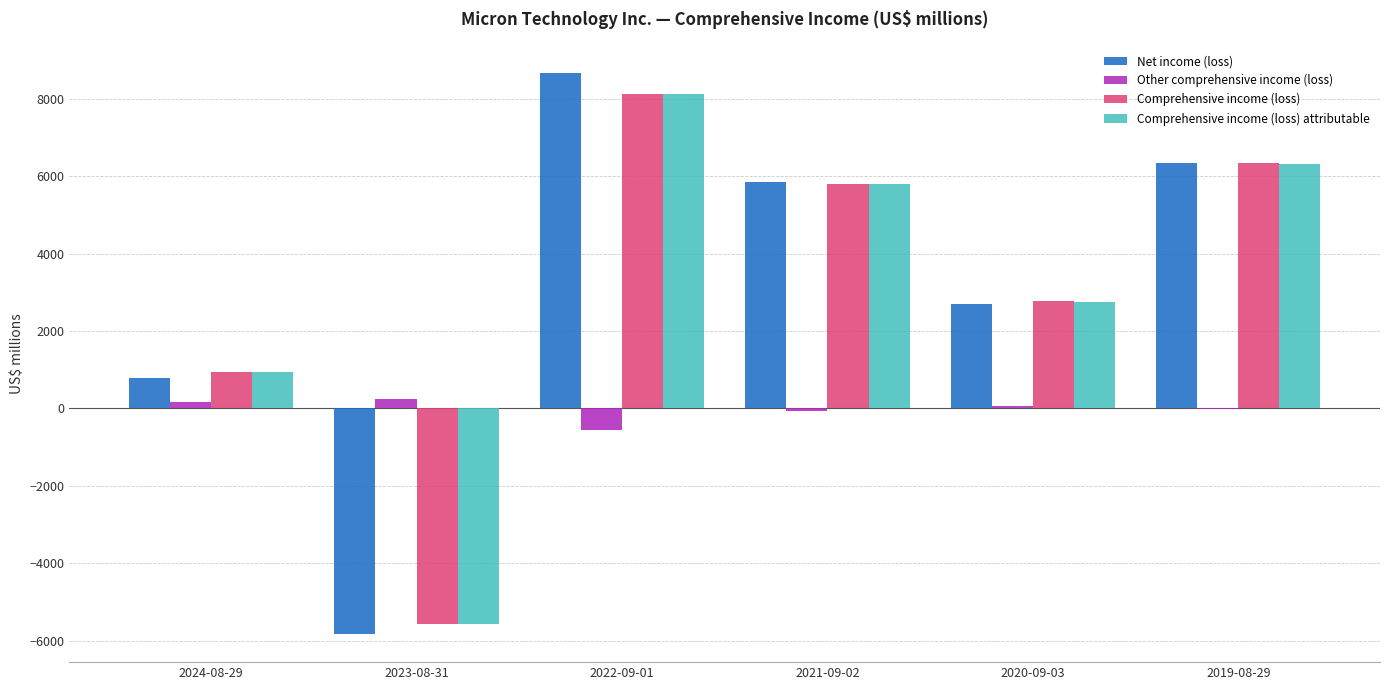

What is the sum of all Comprehensive income (loss) values?

18417